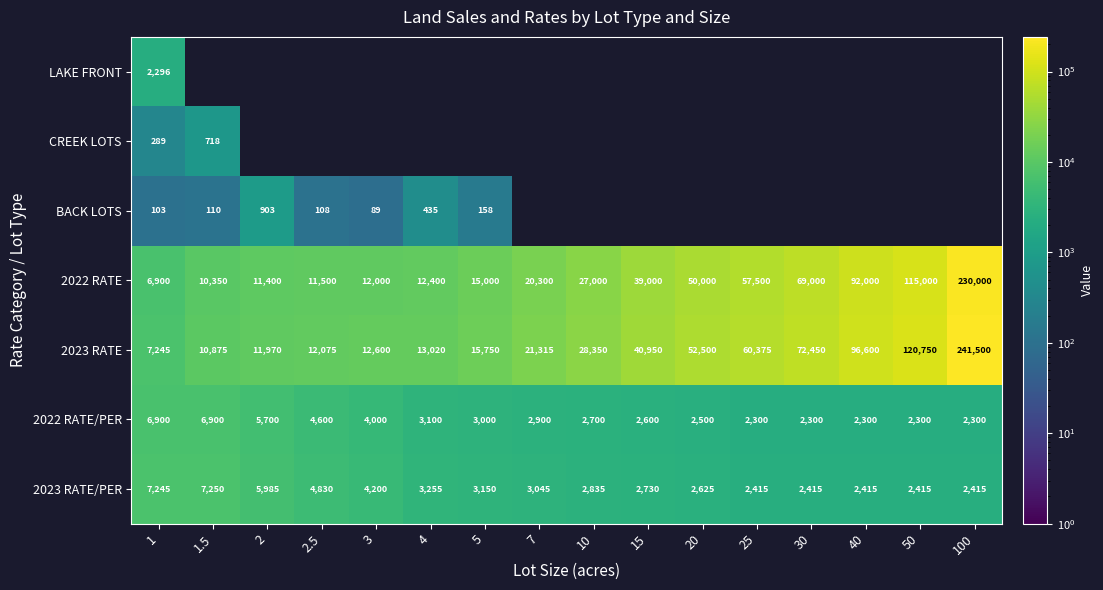

Is it true that 2023 RATE/PER equals 3394 at 30?

False